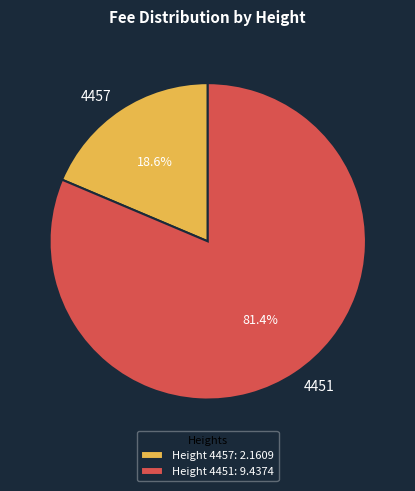

What is the smallest slice in the pie chart?

4457